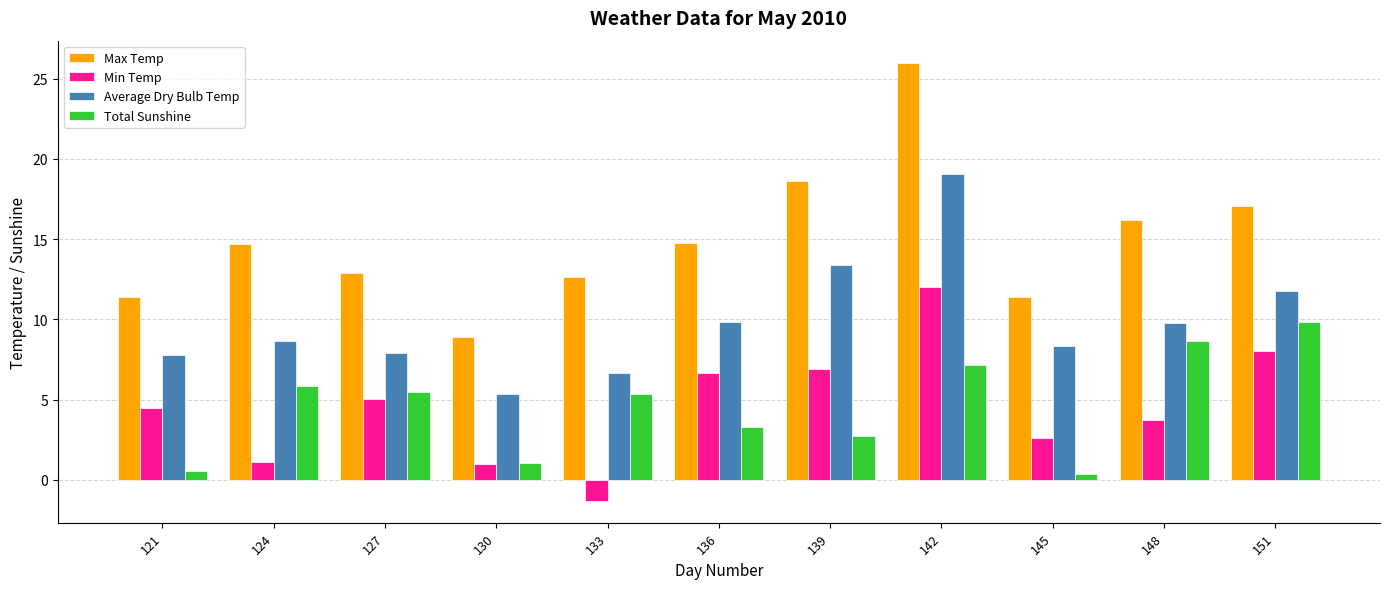

What are all the series names shown in the legend?

Max Temp, Min Temp, Average Dry Bulb Temp, Total Sunshine